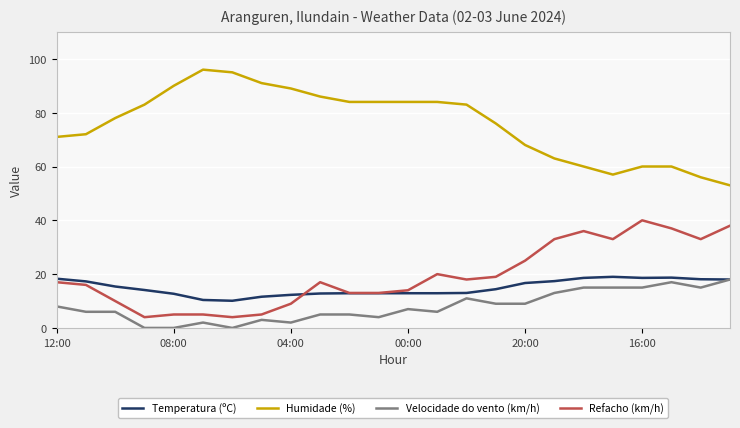

Which series has the largest total across all categories?

Humidade (%)